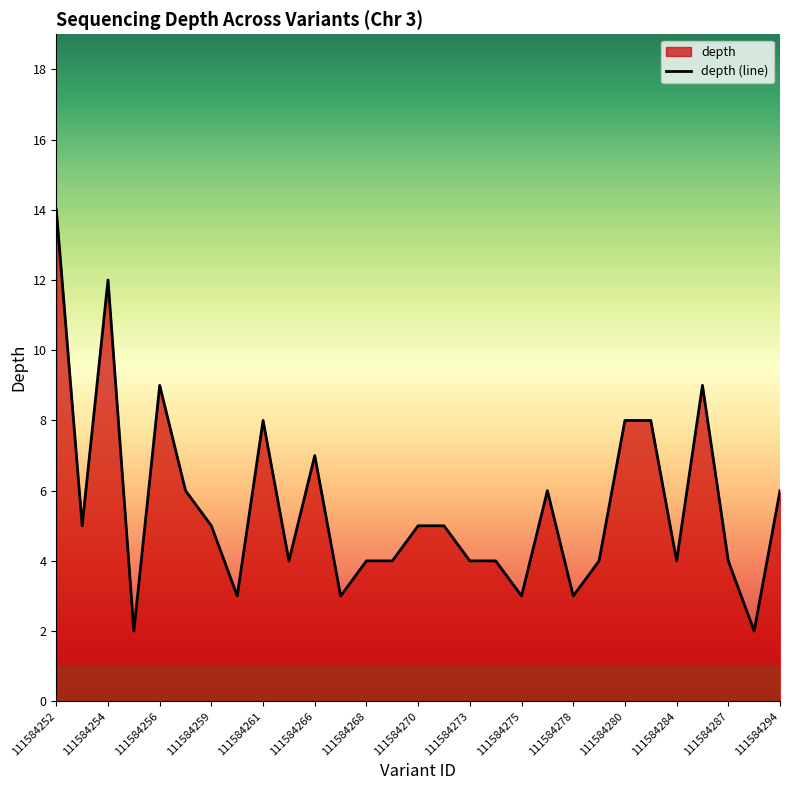

How many values are below 5?

14